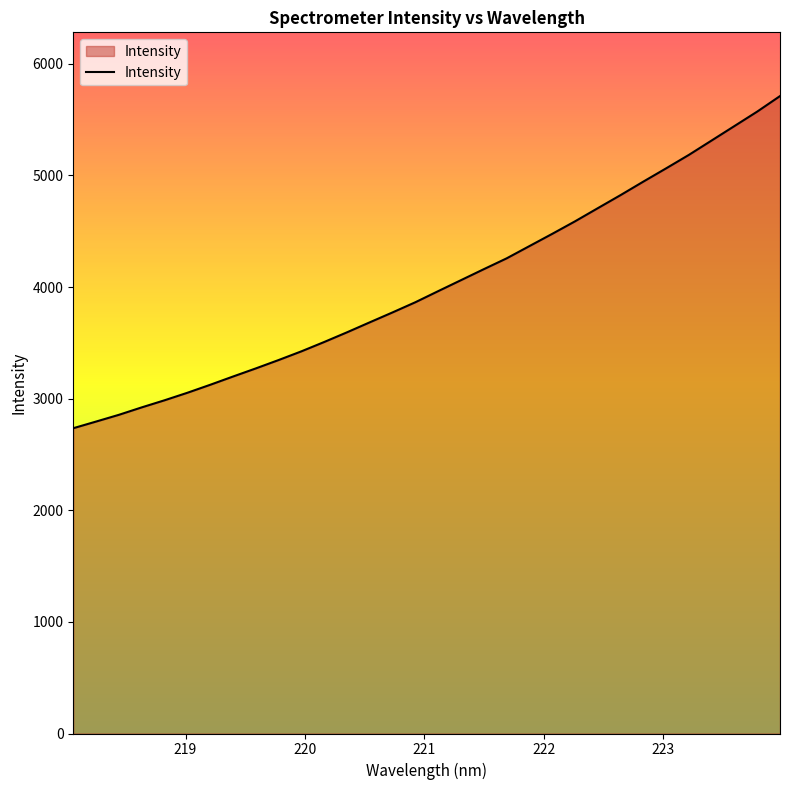

Does the chart have visible grid lines?

No